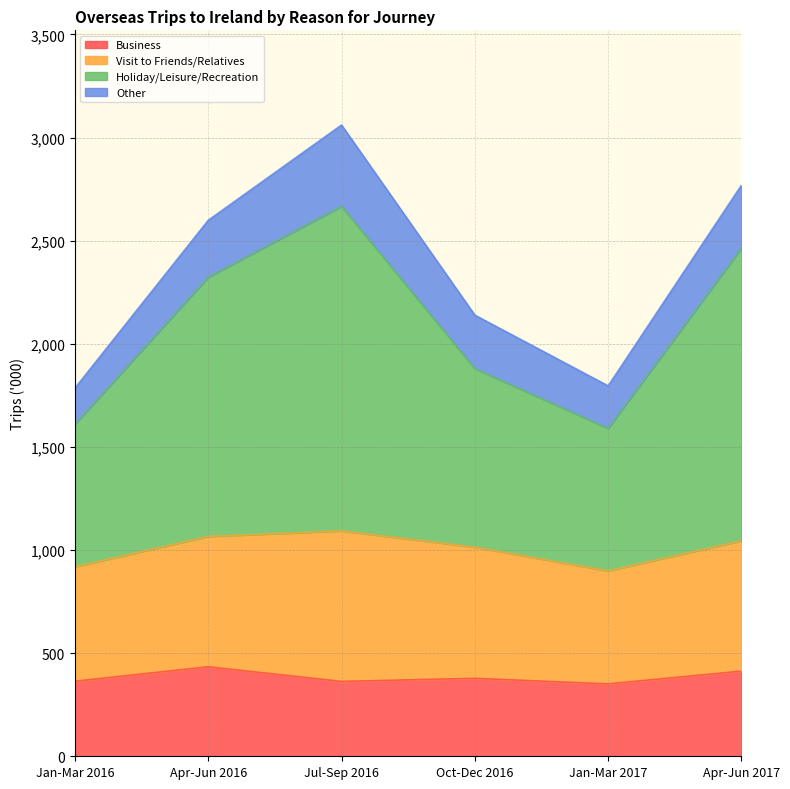

True or false: Business and Holiday/Leisure/Recreation intersect in this chart.

False